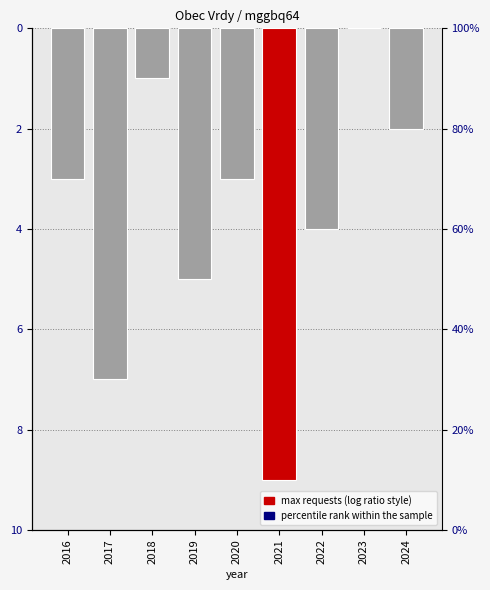

What is the difference between the maximum and minimum values?

9